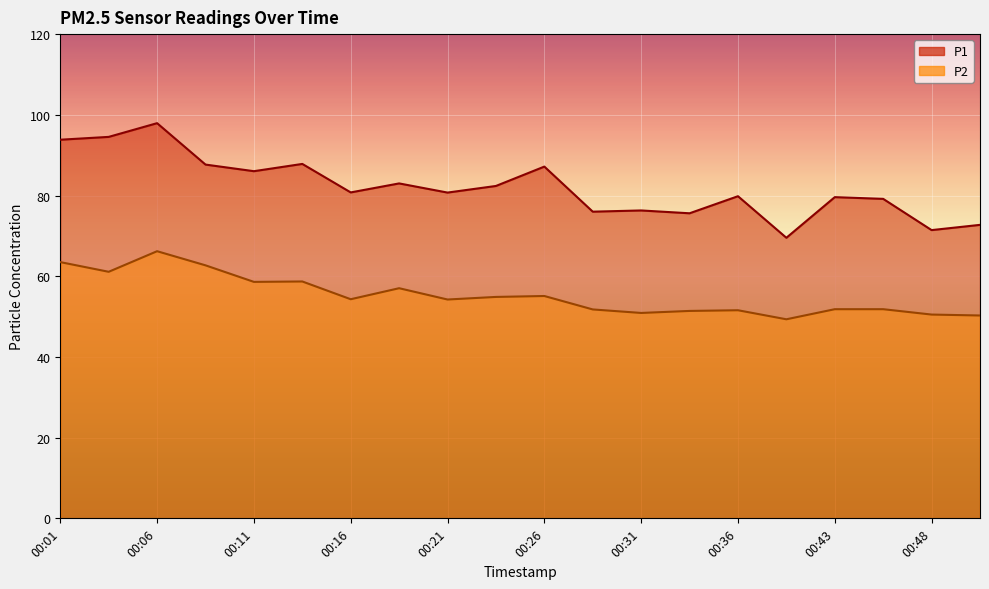

What is the difference between the maximum and second lowest values in the P2 series?

15.9